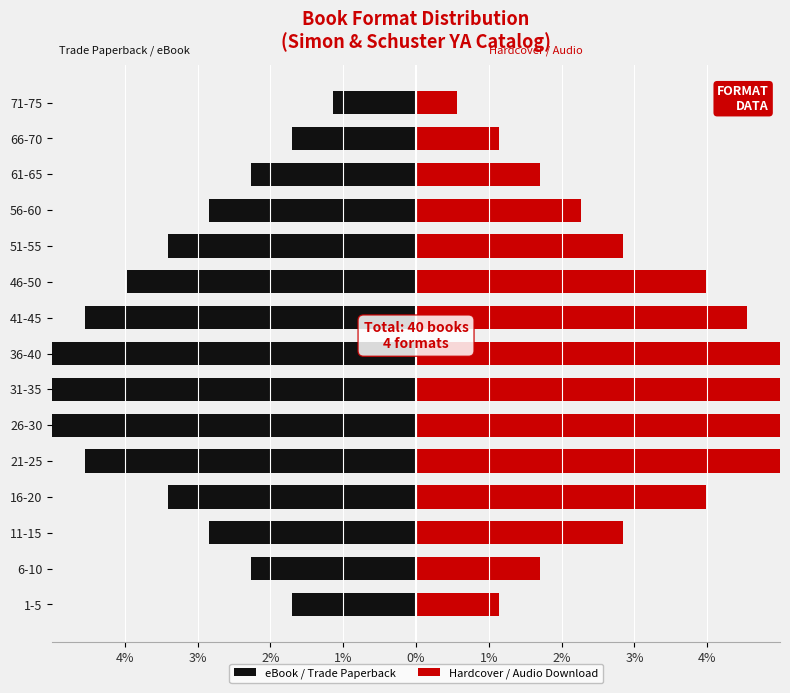

What is the value of the Hardcover / Audio Download bar at the 2nd from the left?

1.7